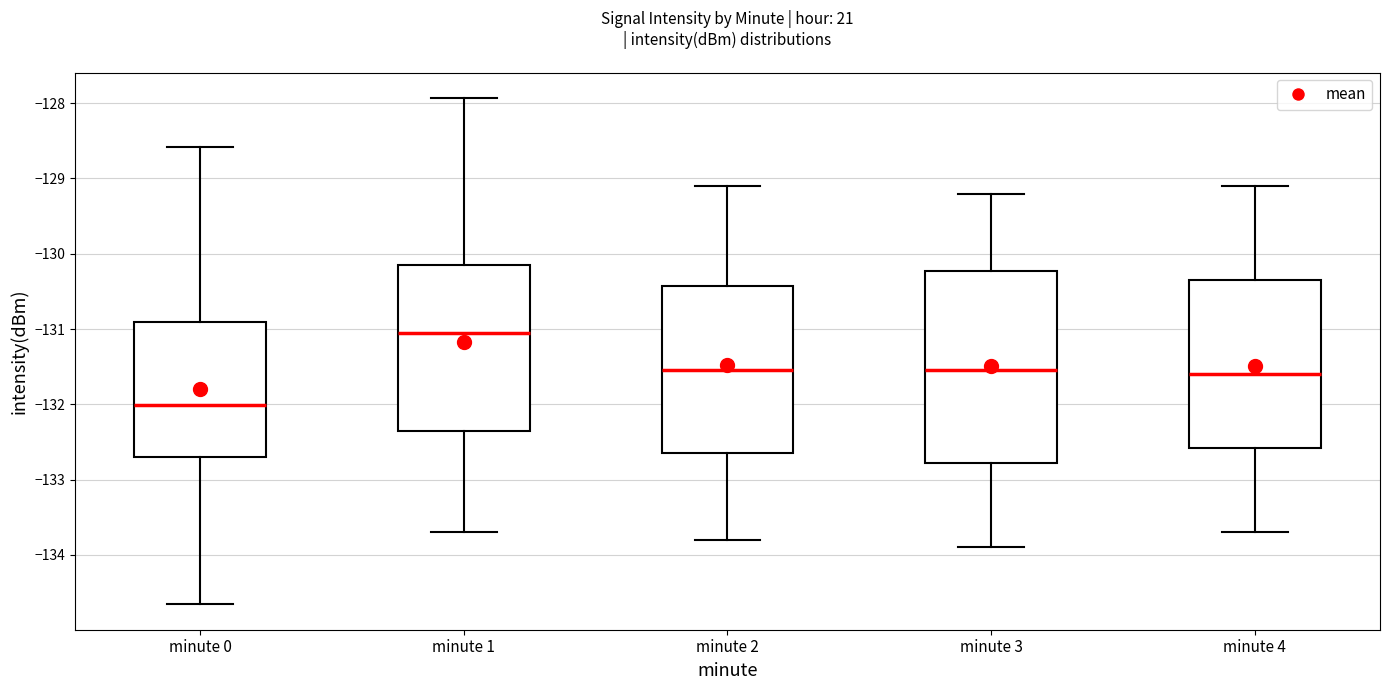

Reading left to right, transcribe this box plot: for each box, give where its median line is, the range the box spans, and where its two whiskers end, as read against the y-axis. The values are not printed on the chart, so give them approximately, as read against the axis.

minute 0: median -132.0, box -132.7 to -130.9, whiskers -134.7 to -128.6
minute 1: median -131.0, box -132.3 to -130.1, whiskers -133.7 to -127.9
minute 2: median -131.5, box -132.6 to -130.4, whiskers -133.8 to -129.1
minute 3: median -131.5, box -132.8 to -130.2, whiskers -133.9 to -129.2
minute 4: median -131.6, box -132.6 to -130.3, whiskers -133.7 to -129.1